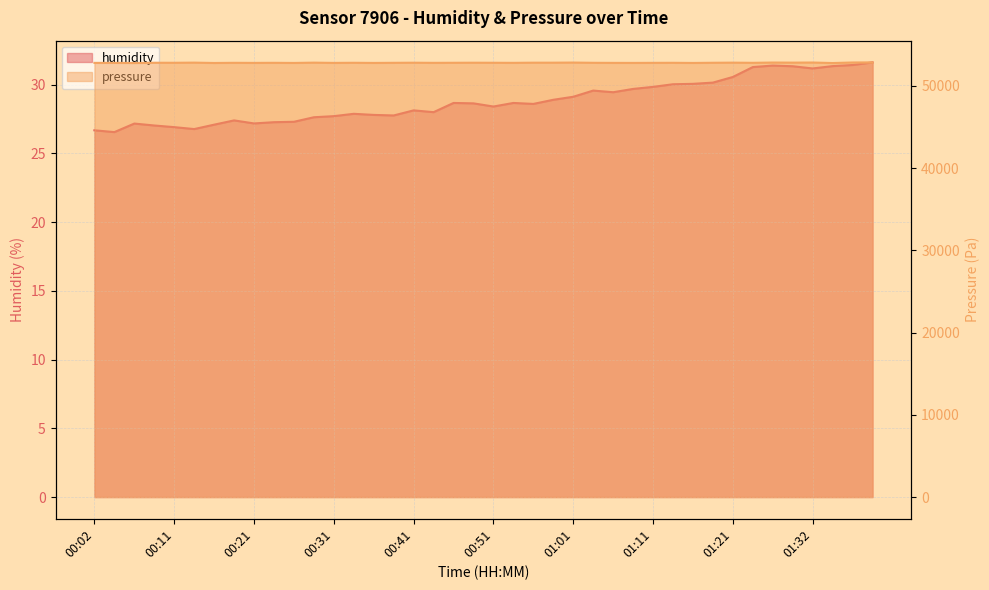

What is the sum of the pressure values at 01:34 and 00:43?

105557.9